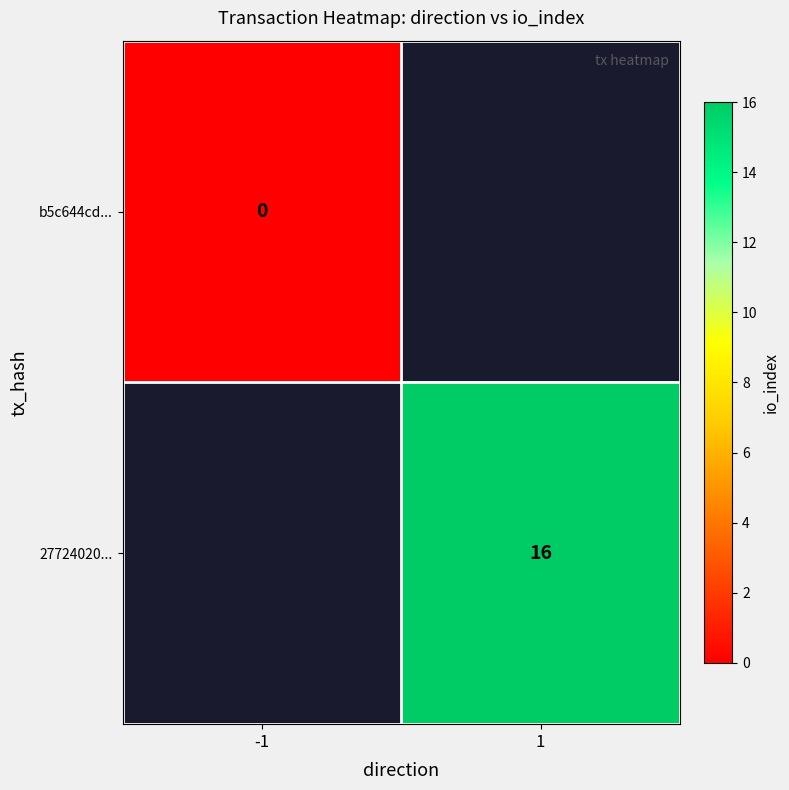

Which category has the highest value across all series?

1